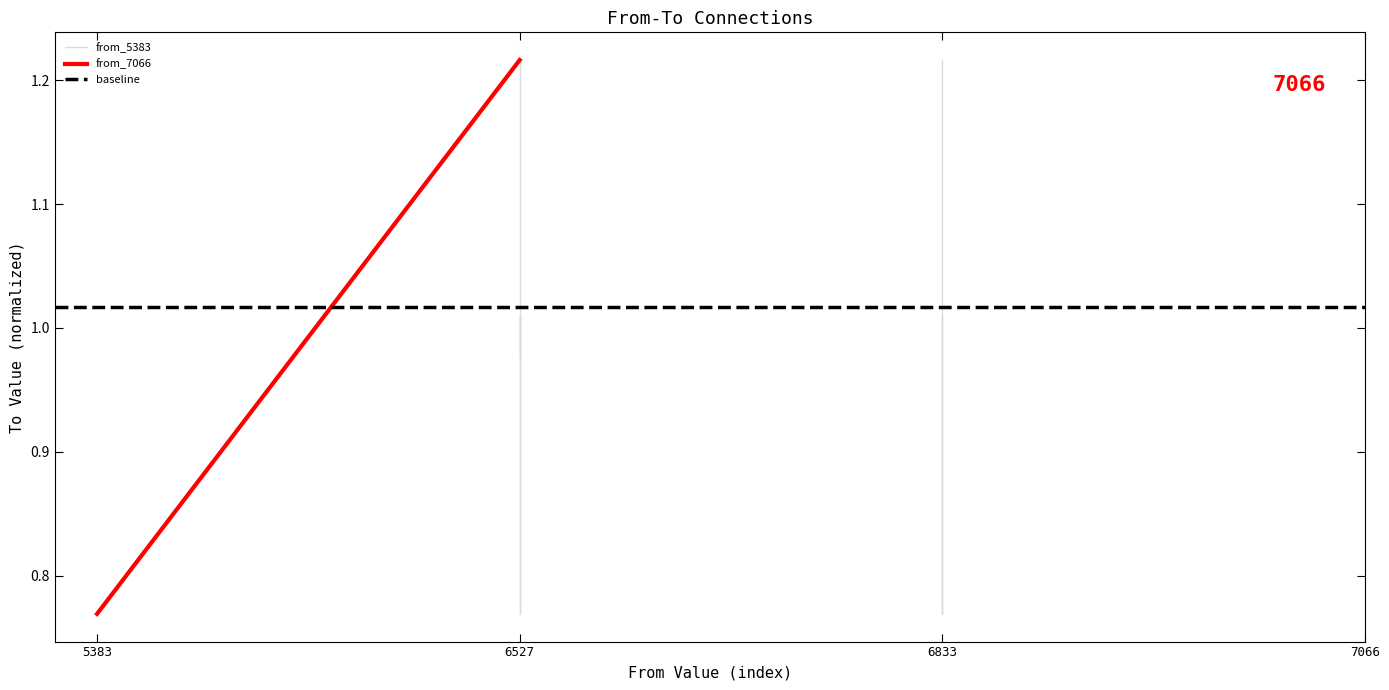

What value does the baseline series have at 6527?

1.0